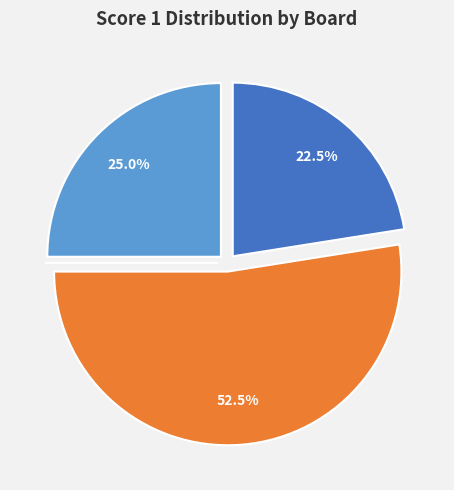

Is there any slice that represents more than half of the pie?

Yes